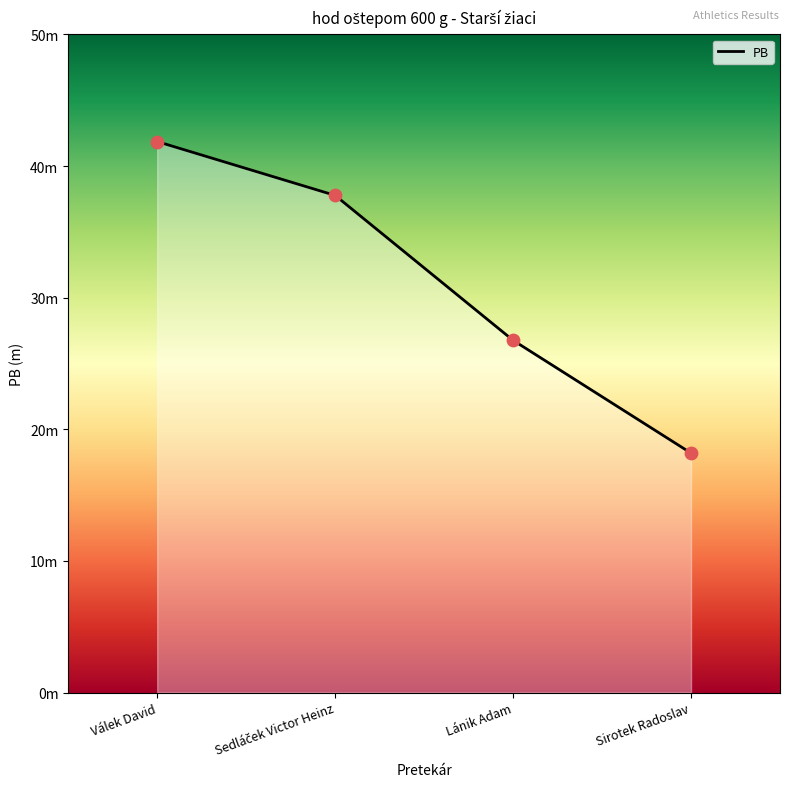

Between Válek David and Sedláček Victor Heinz, which is larger?

Válek David